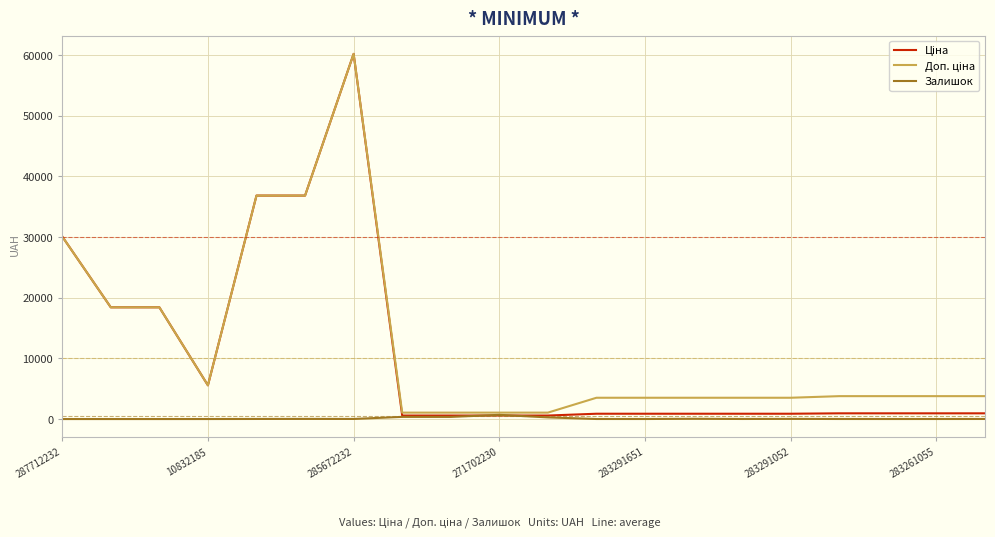

What is the maximum value shown in the chart?

60205.6